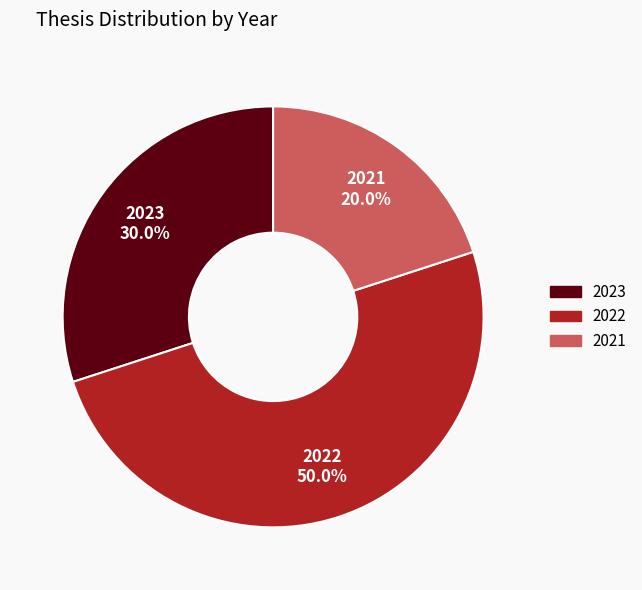

Does 2021 account for over 50% of the chart?

No